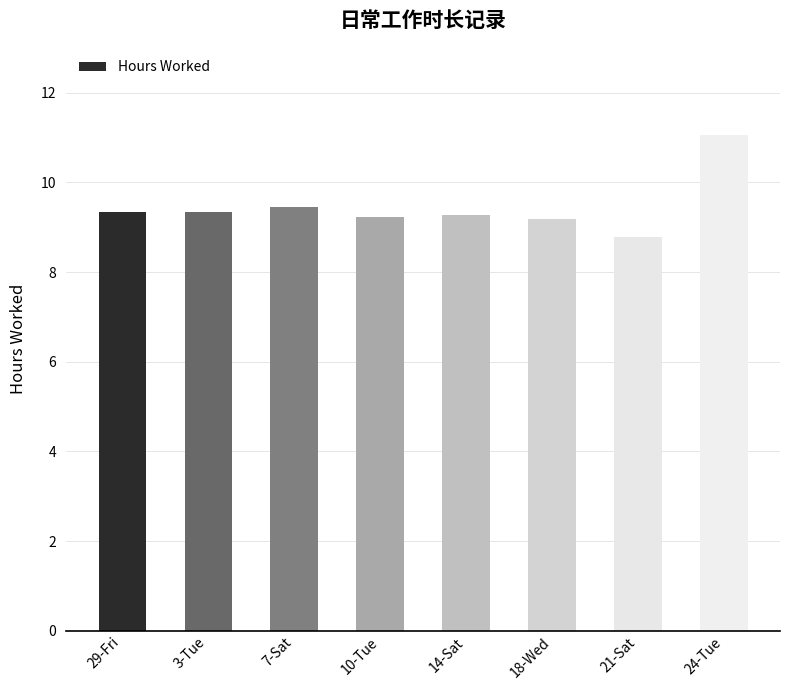

What is the label of the 7th bar from the left?

21-Sat